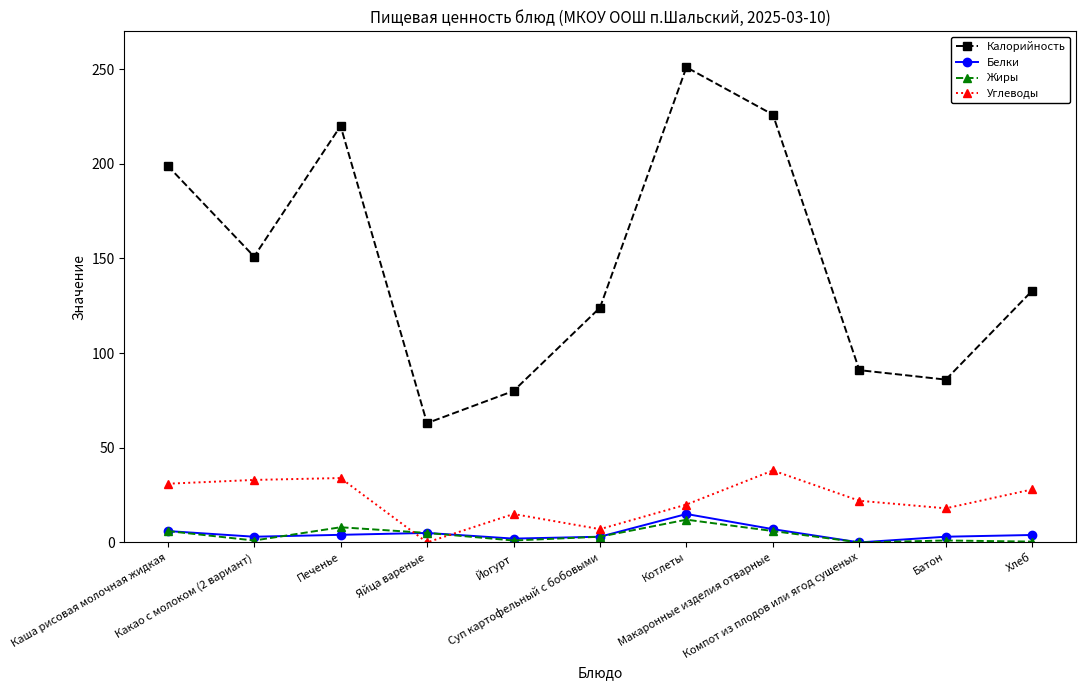

How many distinct data groups are displayed?

4